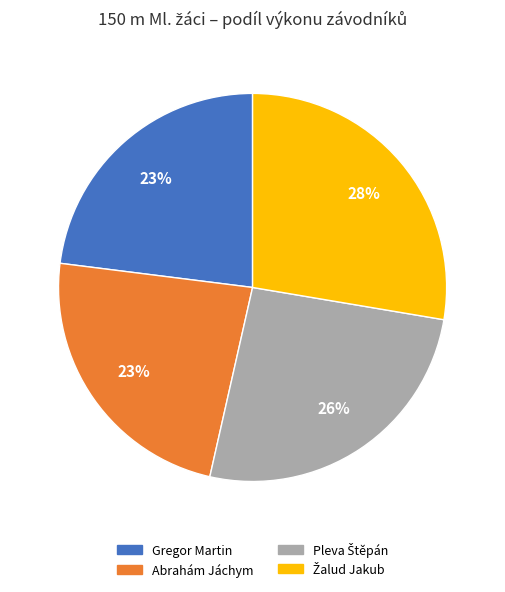

What percentage is the Abrahám Jáchym slice, to the nearest percent?

23%